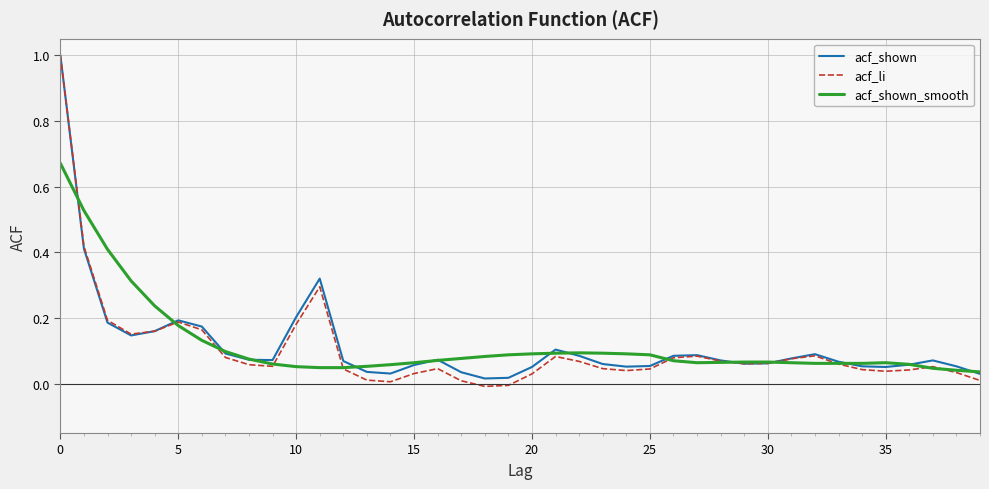

Which series has the largest range (max minus min)?

acf_li